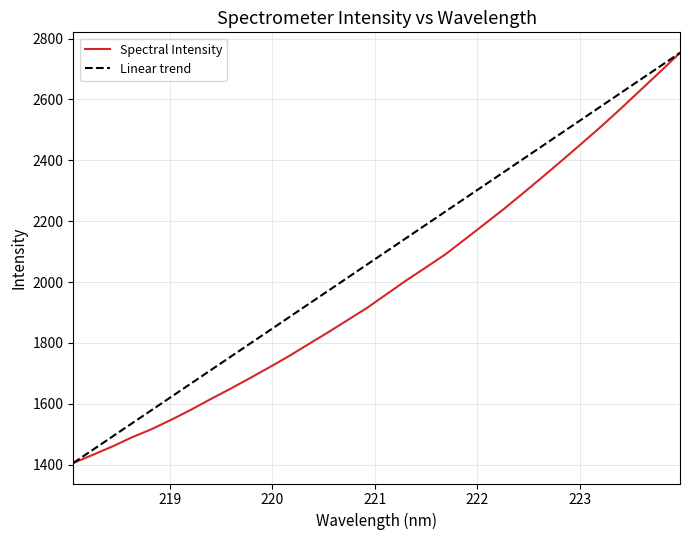

What are all the series names shown in the legend?

Spectral Intensity, Linear trend